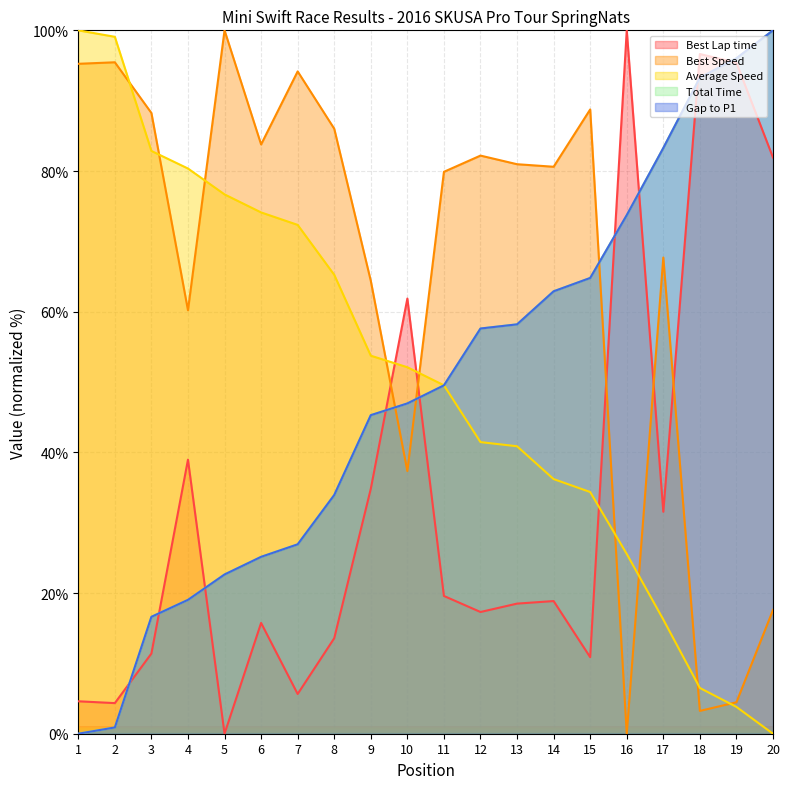

Which series ends up on top after the final intersection of Best Speed and Average Speed?

Best Speed